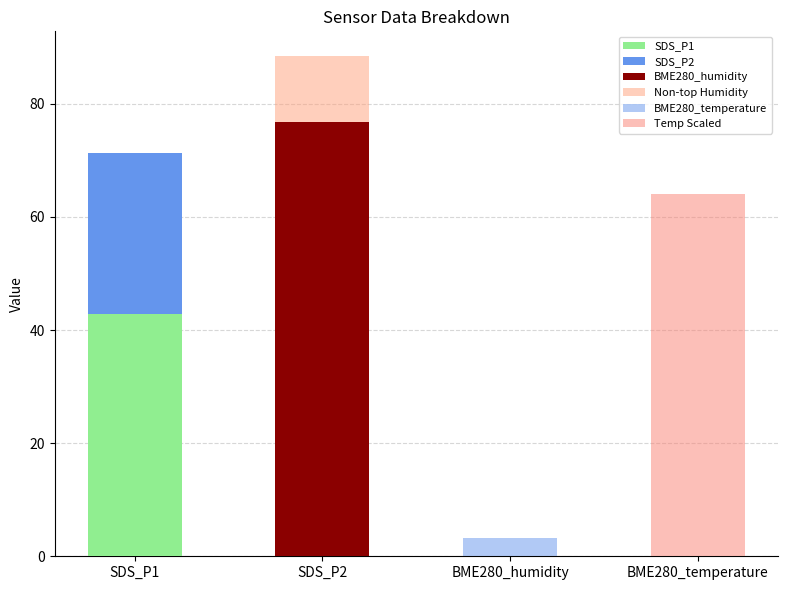

How many values in BME280_humidity are above zero?

1